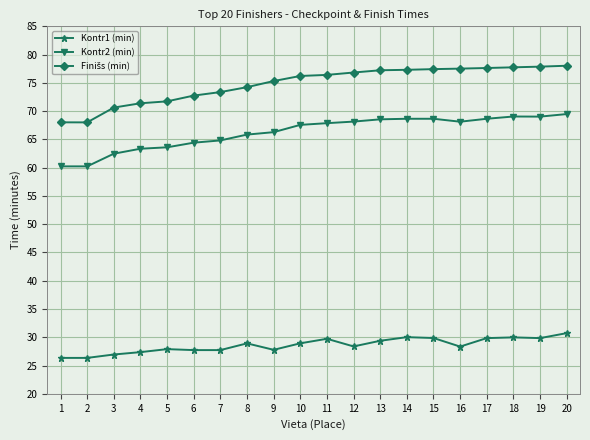

True or false: Kontr2 (min) and Kontr1 (min) cross at least once.

False